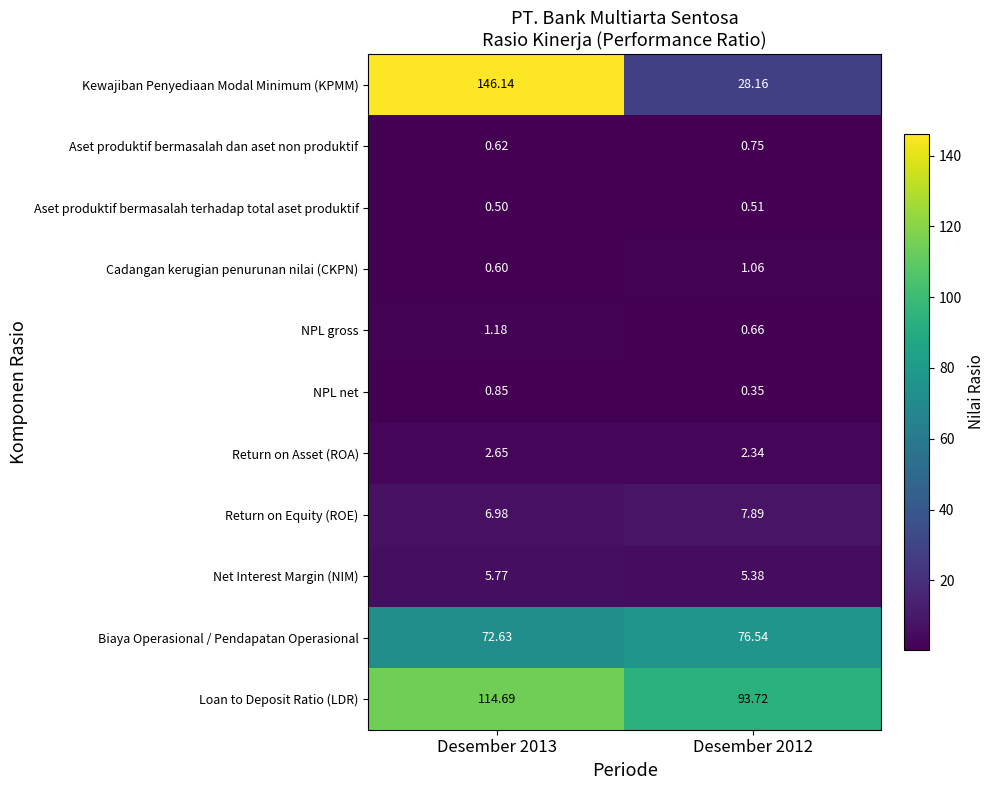

Which series has the widest spread of values?

Kewajiban Penyediaan Modal Minimum (KPMM)